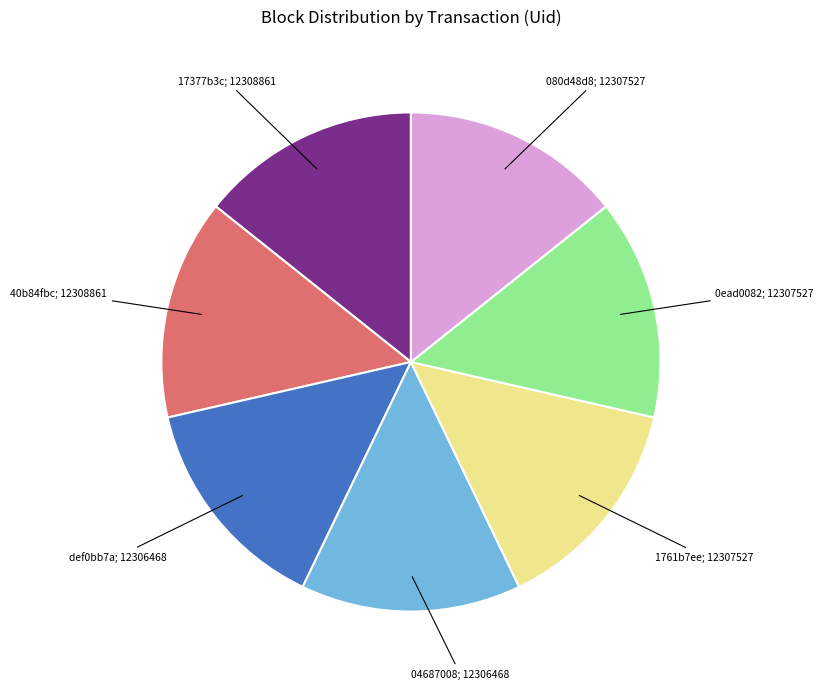

Is there any slice that represents more than half of the pie?

No